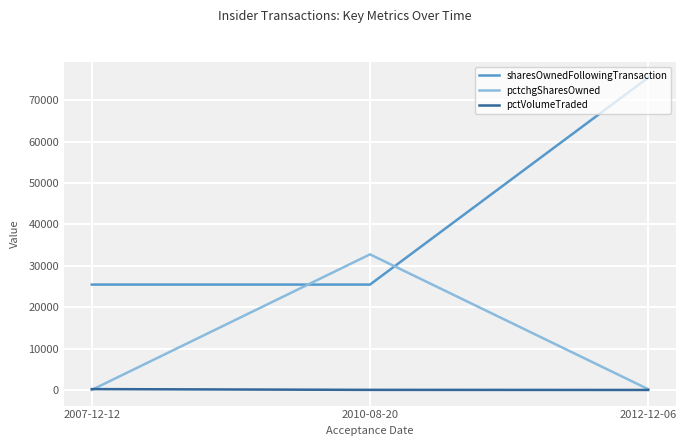

Rank the series by their average value, from lowest to highest.

pctVolumeTraded, pctchgSharesOwned, sharesOwnedFollowingTransaction